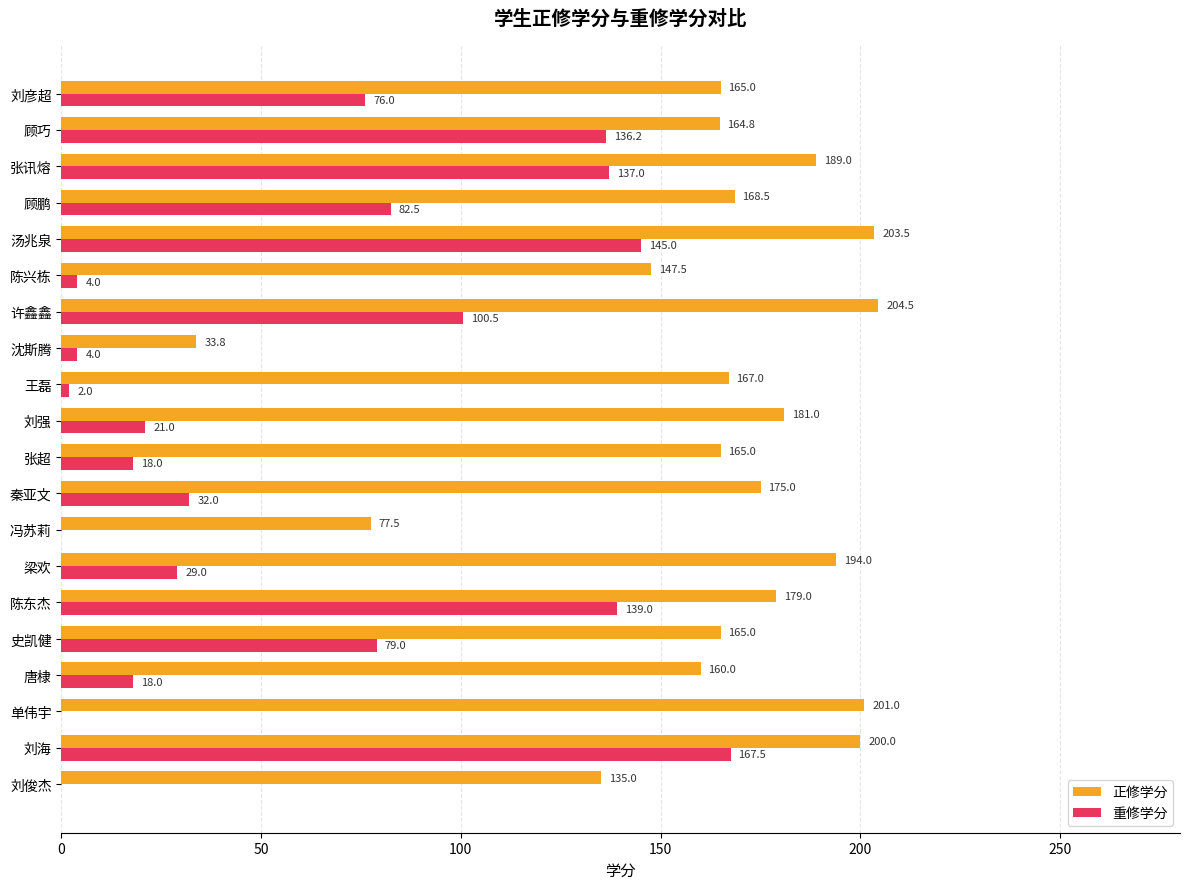

True or false: 正修学分 has a value of 346.2 at 梁欢.

False